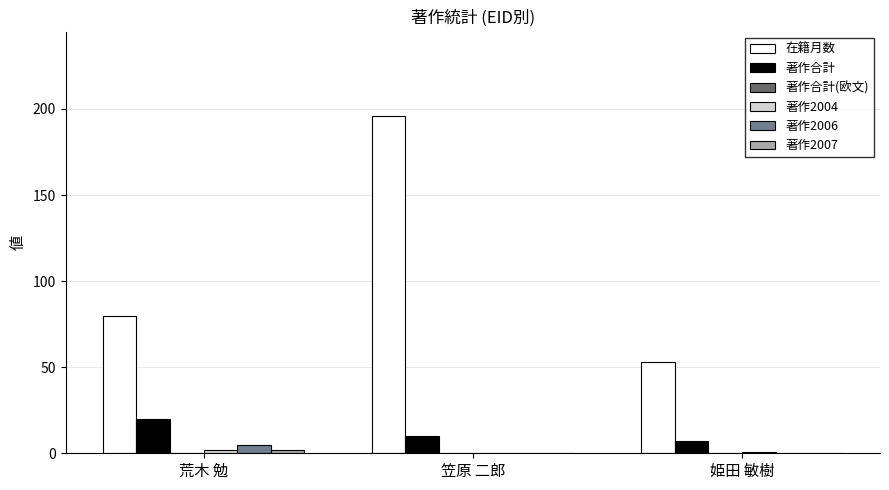

How many series are shown in this chart?

5